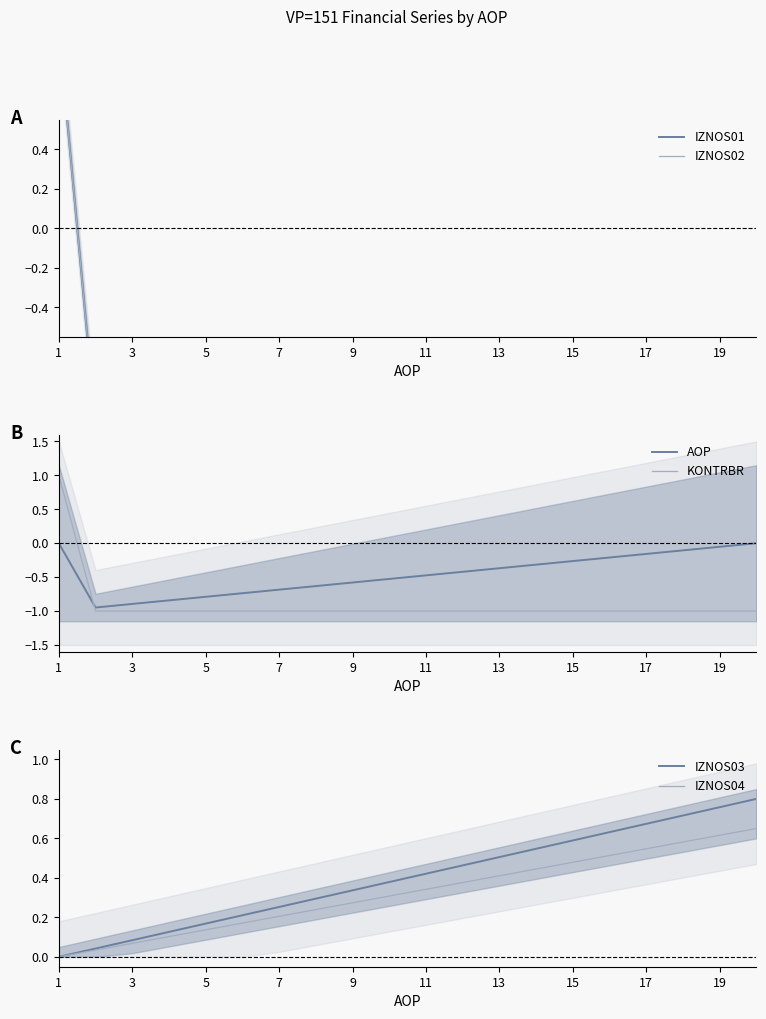

What is the label of the 1st point from the left?

1